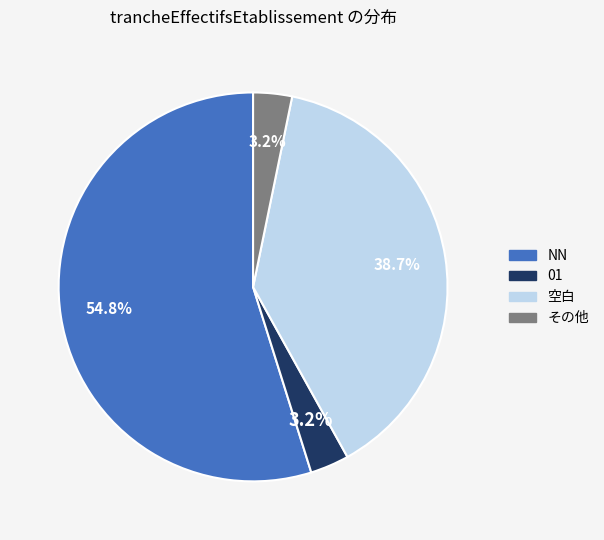

Does any single category account for the majority?

Yes